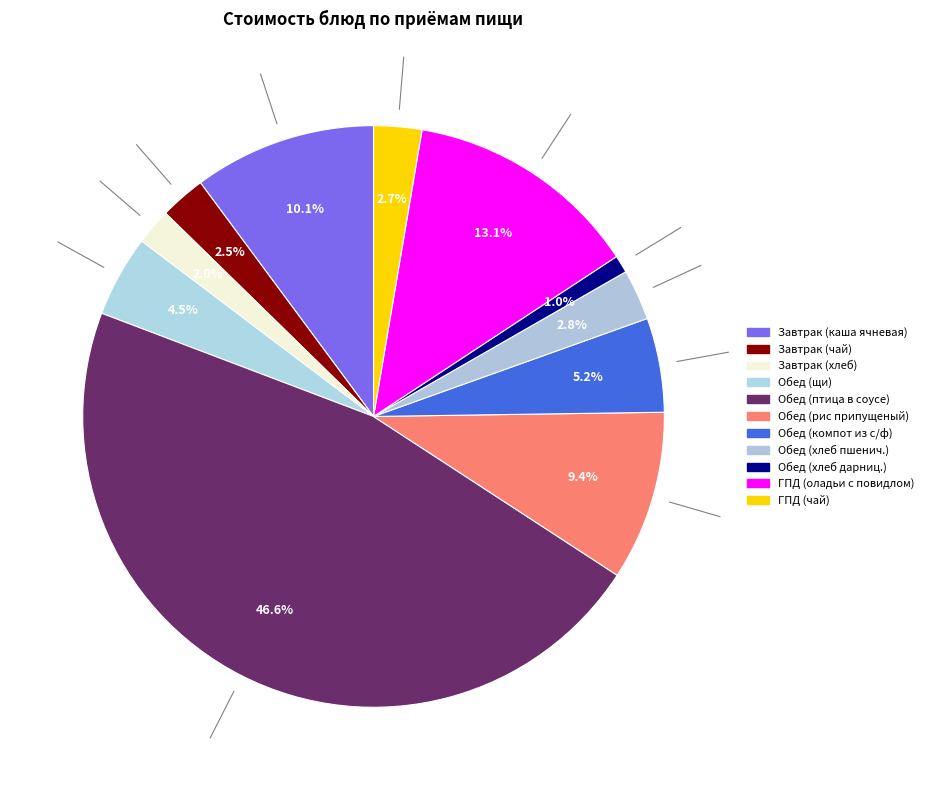

How many slices are in this pie chart?

11